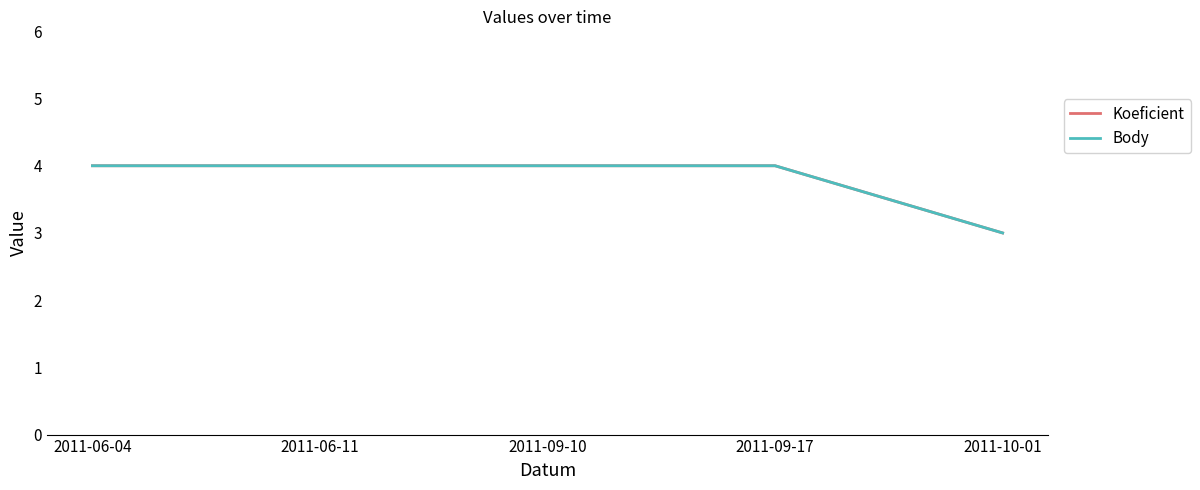

At which label is Koeficient closest to 3?

2011-10-01